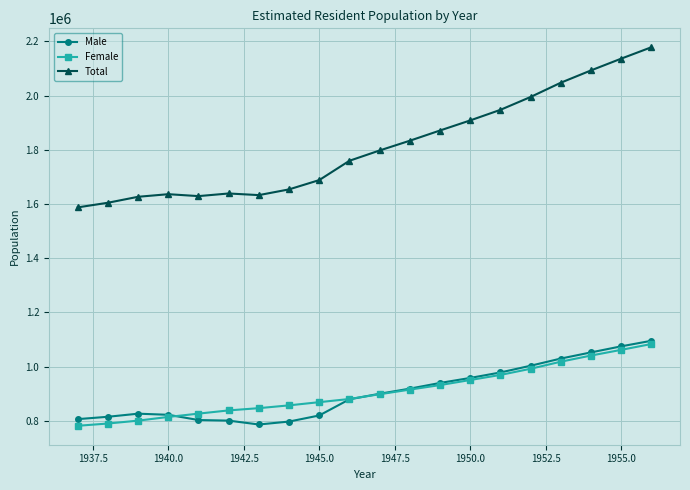

What is the greatest value displayed?

2178300